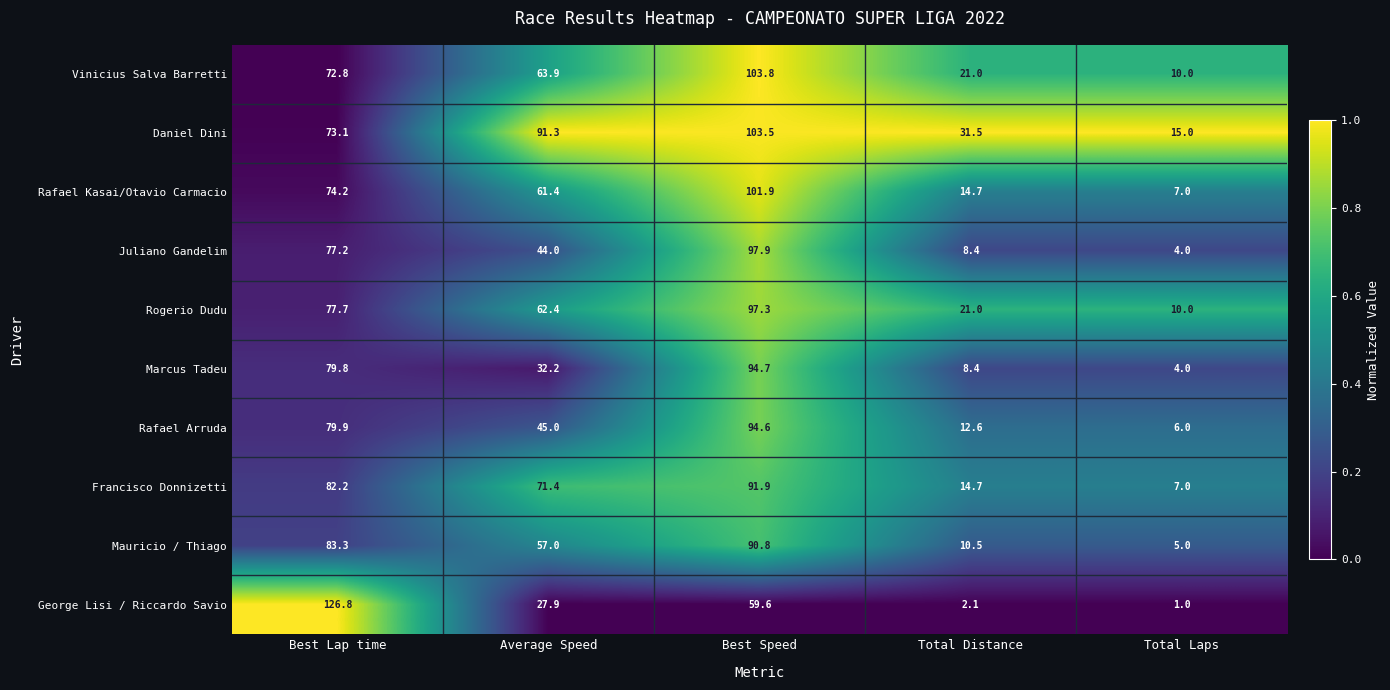

What is the sum of all Marcus Tadeu values?

219.1